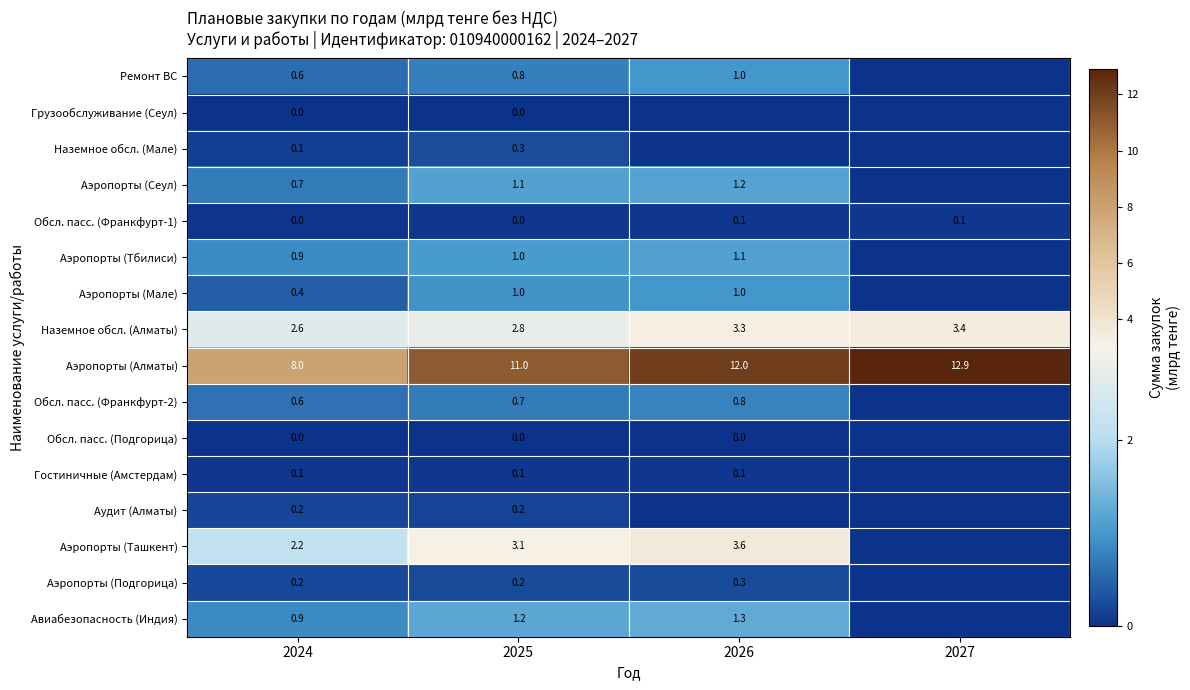

Which category has the lowest value in the Аэропорты (Алматы) series?

2024